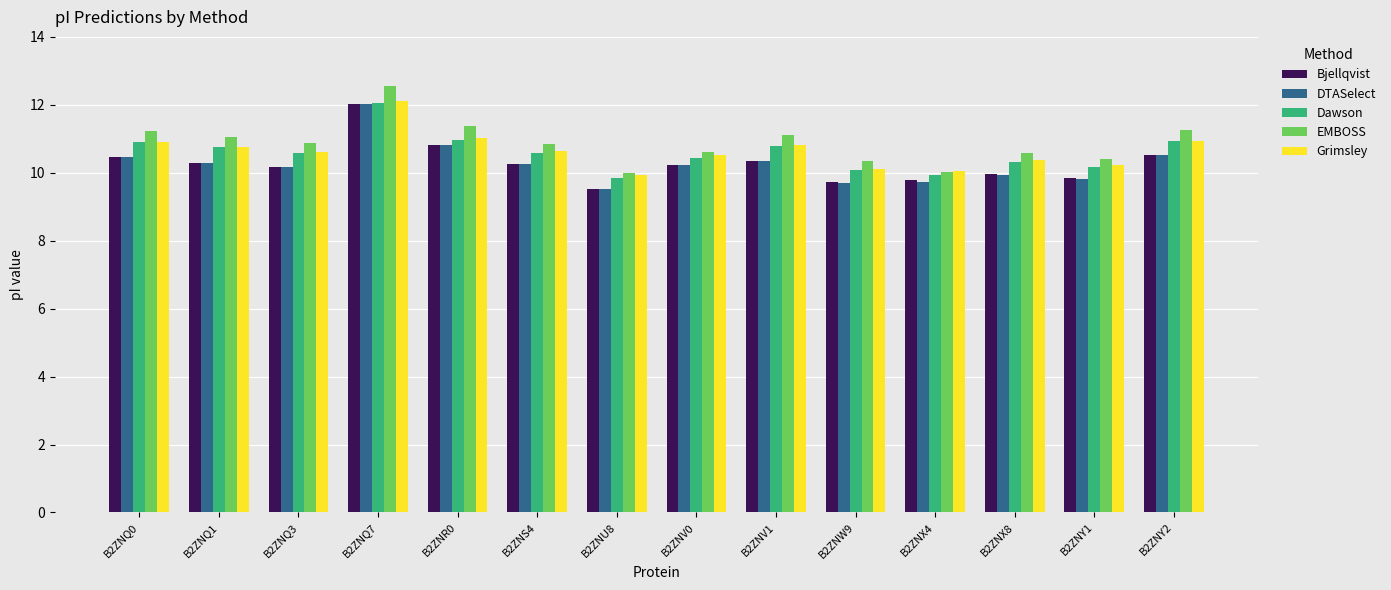

What is the spread (max minus min) of values at B2ZNX4?

0.3